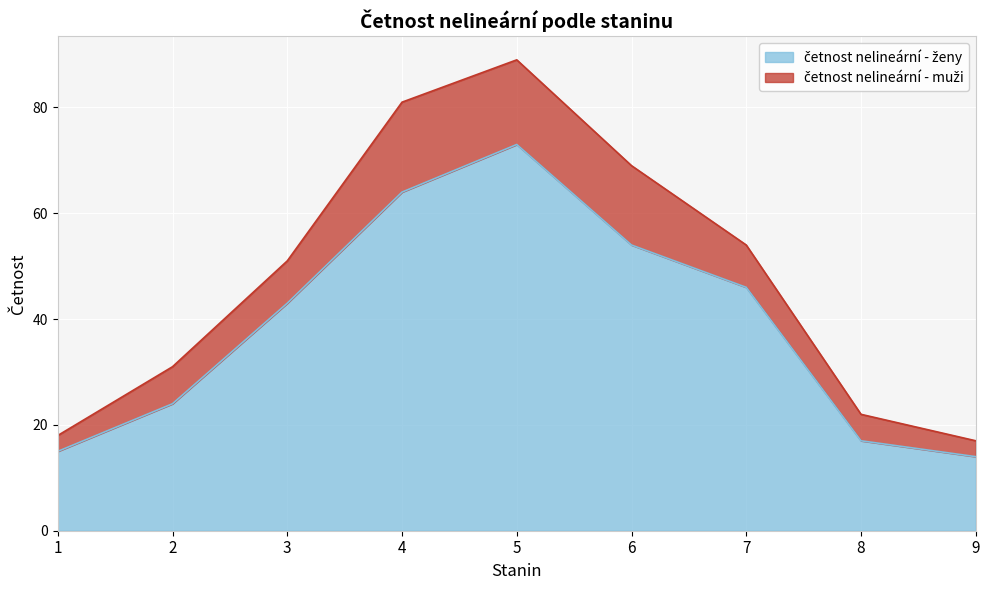

Which category has the highest value across all series?

5